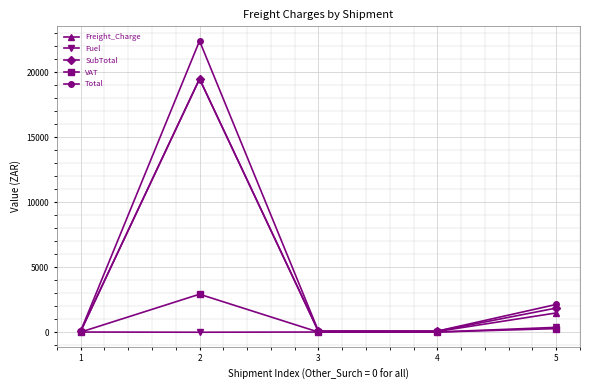

What is the total value across all series at 2?

64350.0